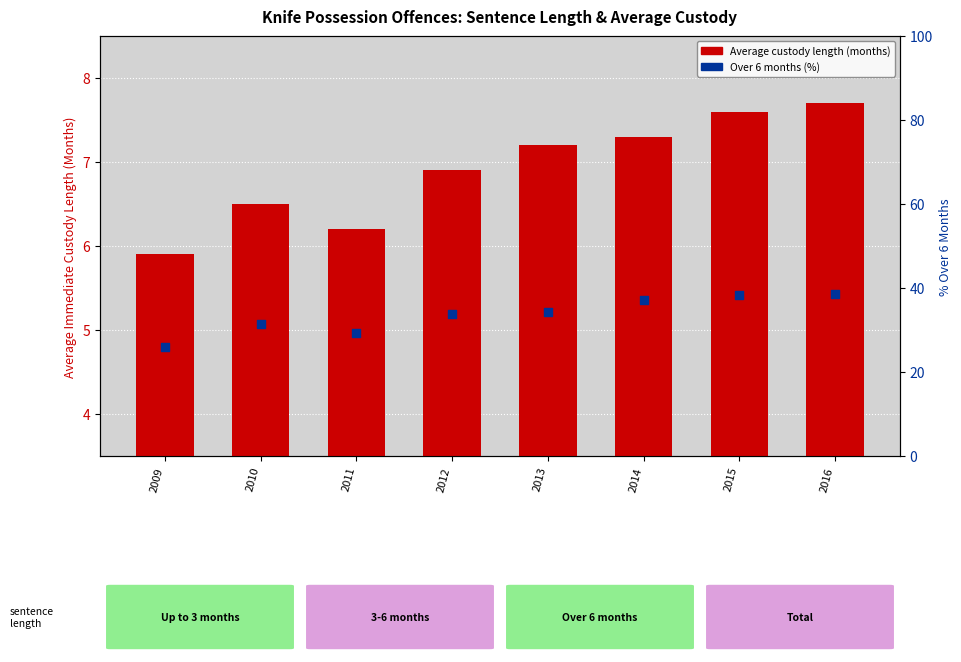

What are all the series names shown in the legend?

Average custody length (months), Over 6 months (%)